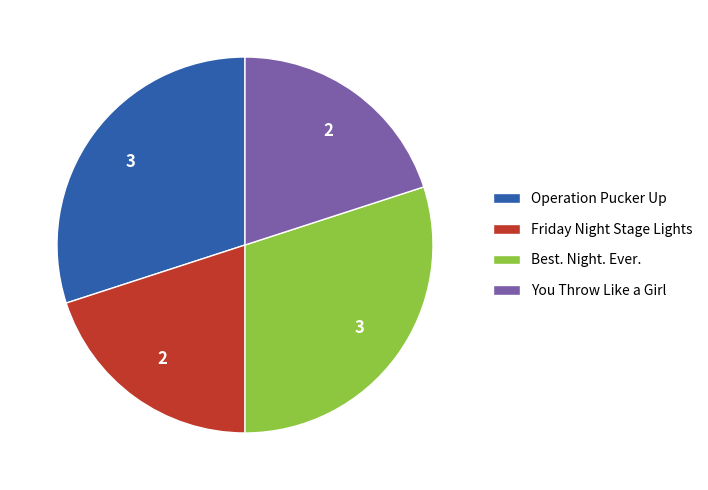

How many slices are in this pie chart?

4